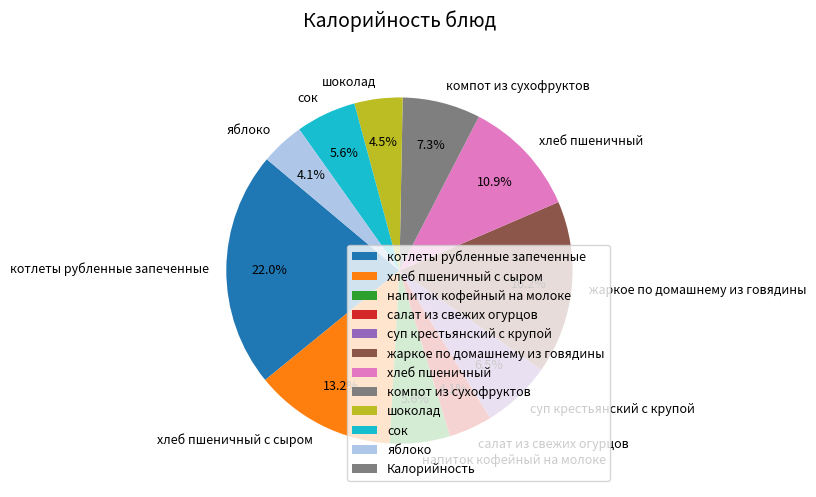

What is the ratio of the value at салат из свежих огурцов to the value at напиток кофейный на молоке?

0.7